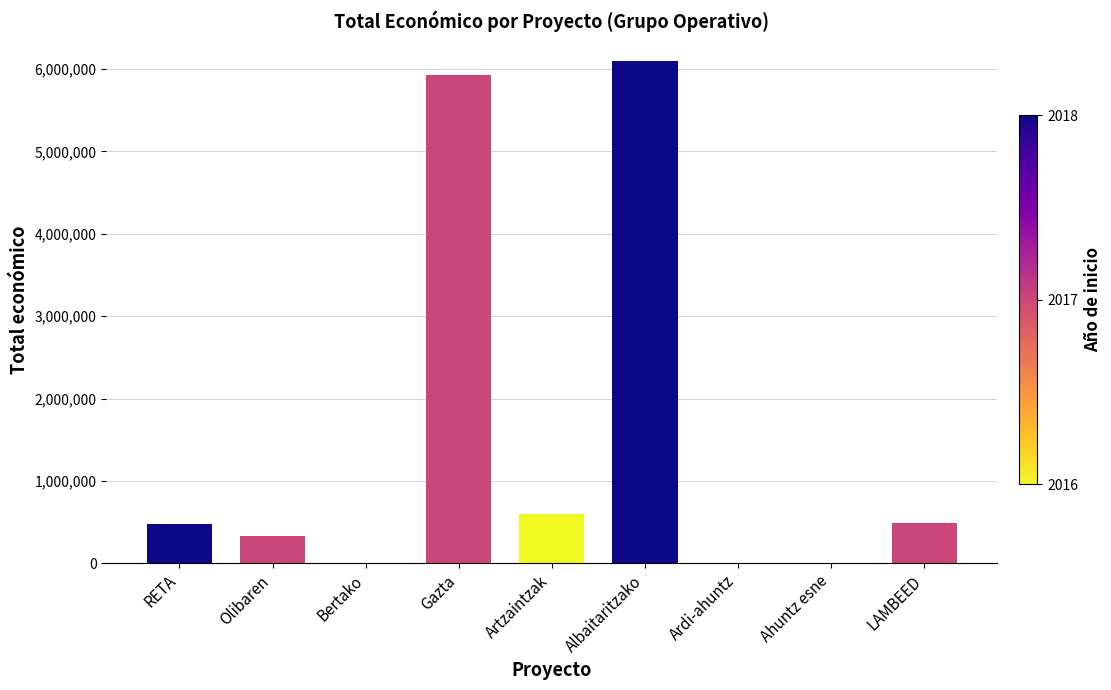

What is the approximate value at Albaitaritzako, to the nearest 50?

6097150